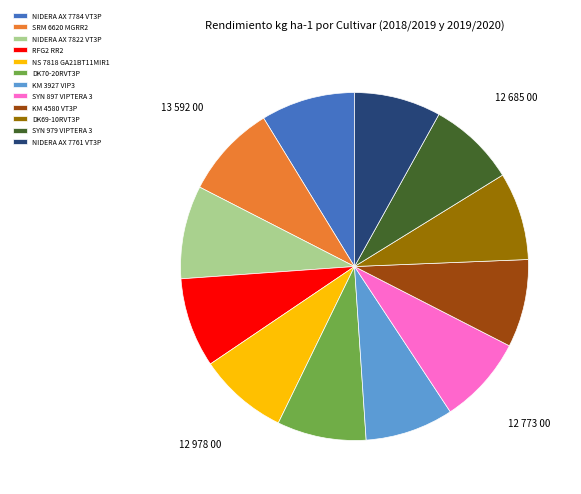

Do RFG2 RR2 and NIDERA AX 7784 VT3P together represent more than half of the pie?

No